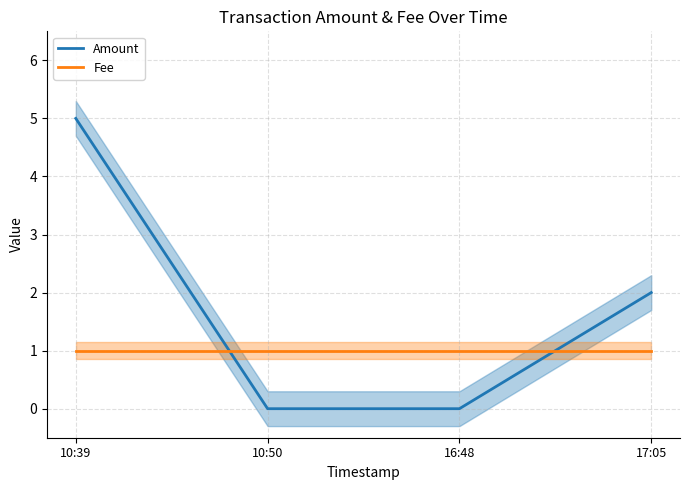

True or false: Amount and Fee cross at least once.

True